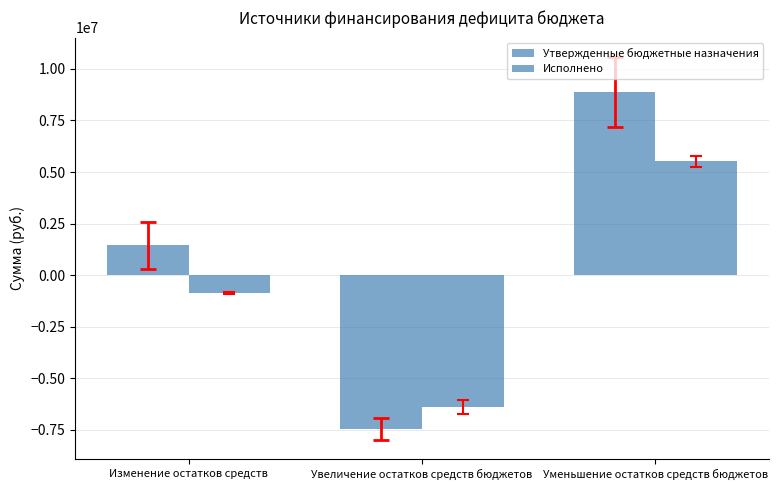

What position from the right is Изменение остатков средств?

3